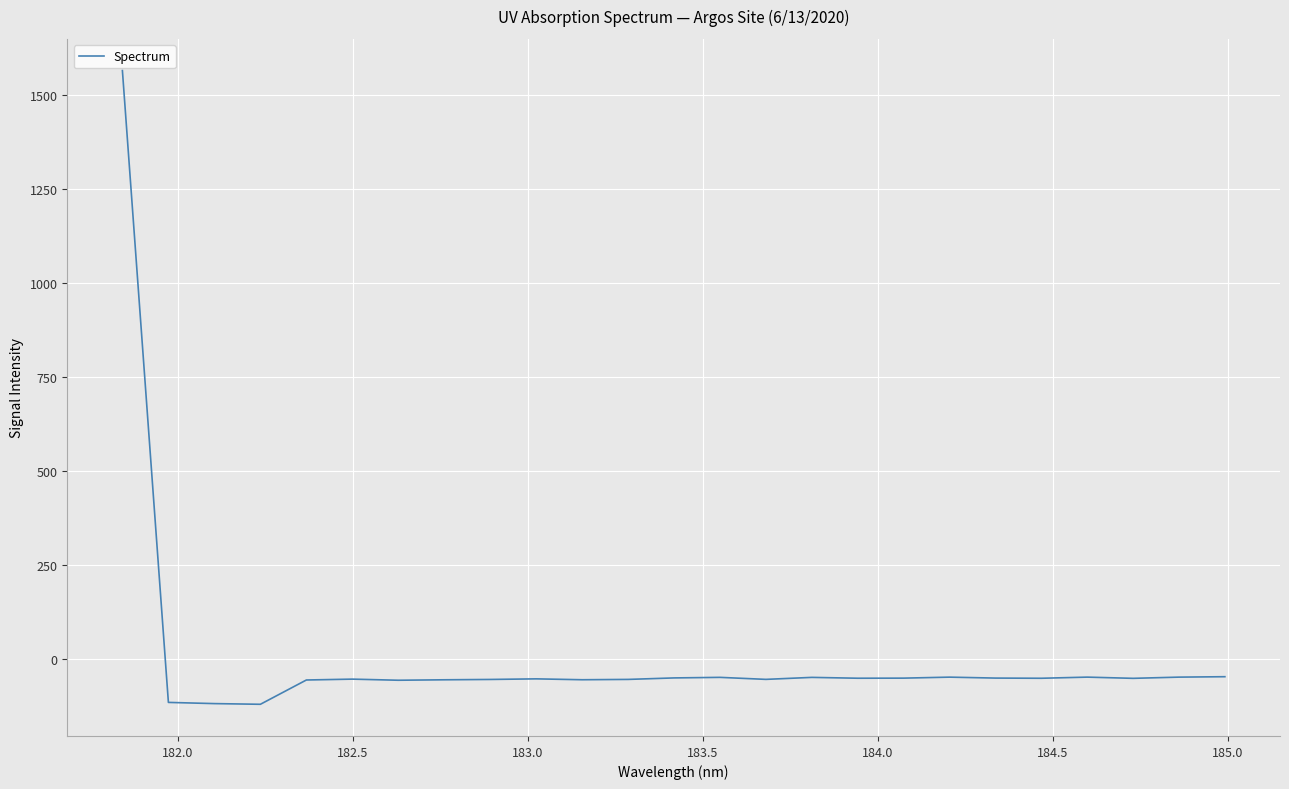

What is the smallest value displayed?

-120.8